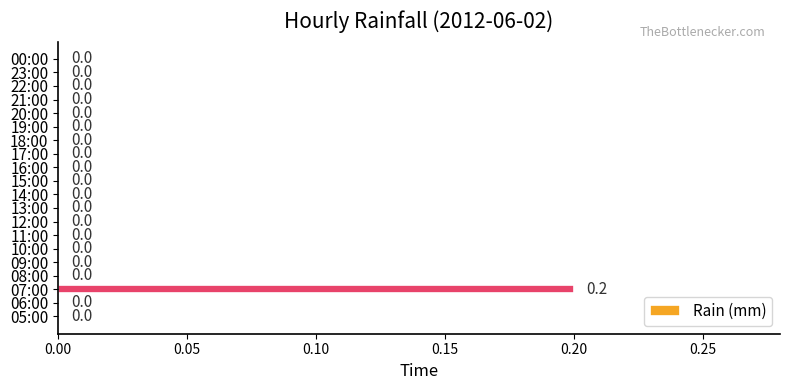

Are the bars grouped side by side (vs. stacked)?

No